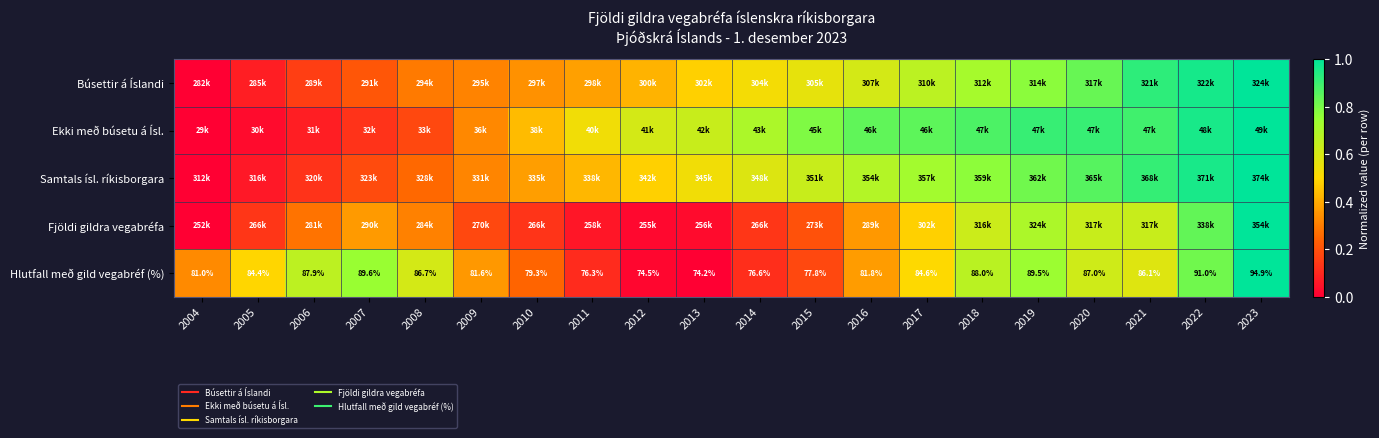

The value of Hlutfall með gild vegabréf (%) at 2008 is 0.6. True or false?

True